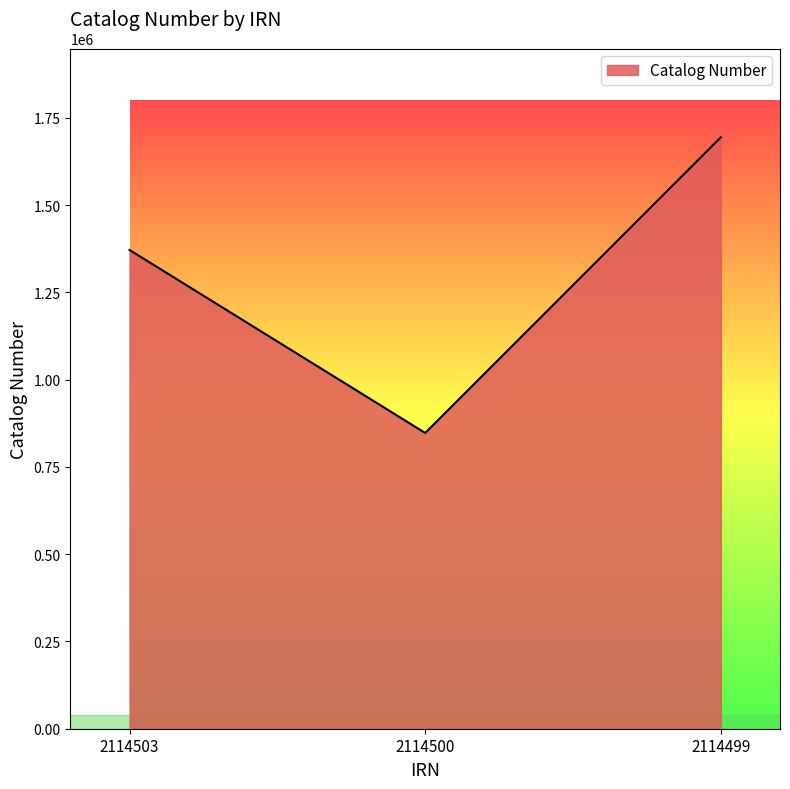

Which has a higher value, 2114503 or 2114499?

2114499